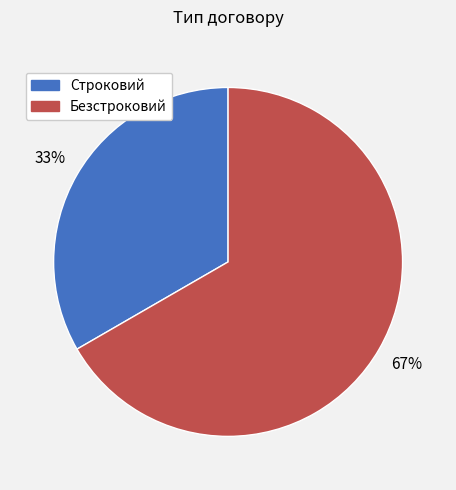

Rank the categories by value from lowest to highest.

Строковий, Безстроковий